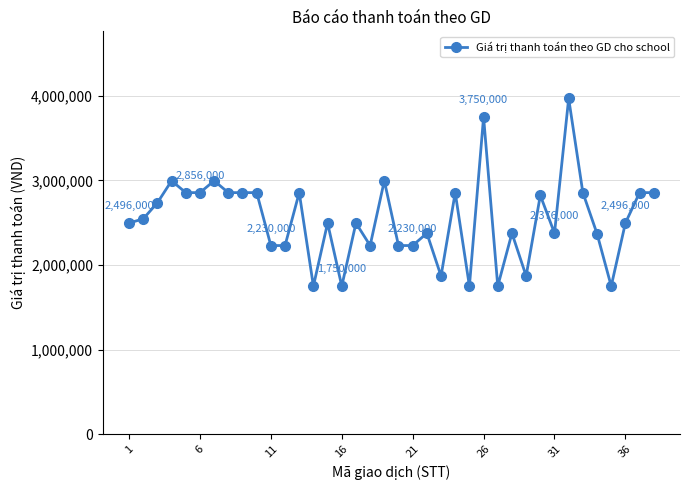

What is the value of the 36th point from the left?

2496000